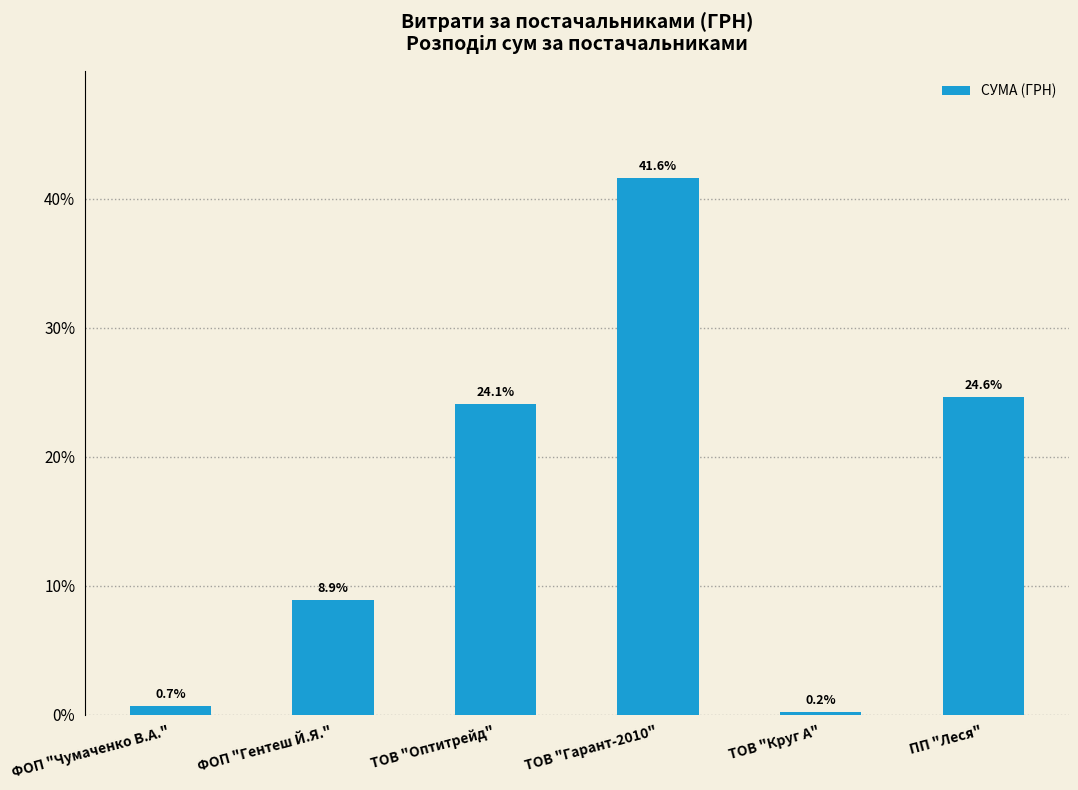

What is the average value?

16.7